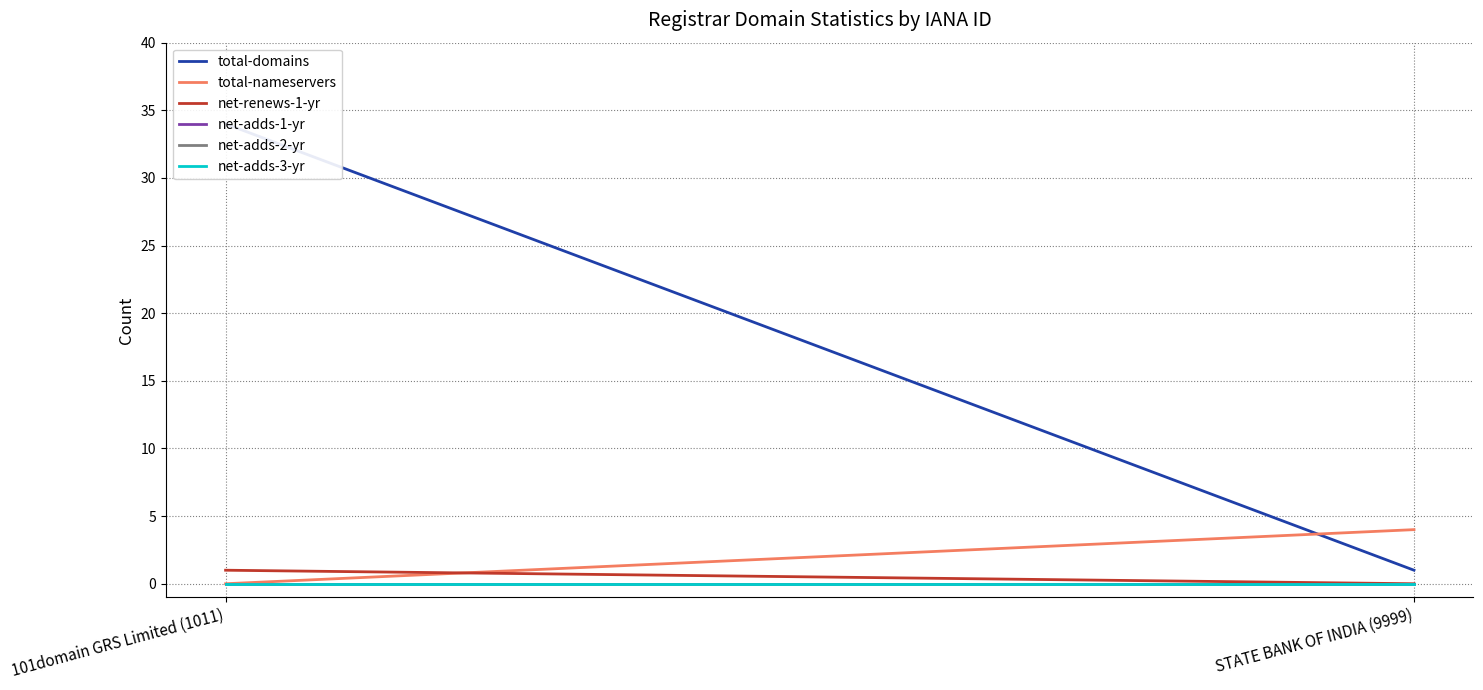

What is the label of the 1st point from the left?

101domain GRS Limited (1011)